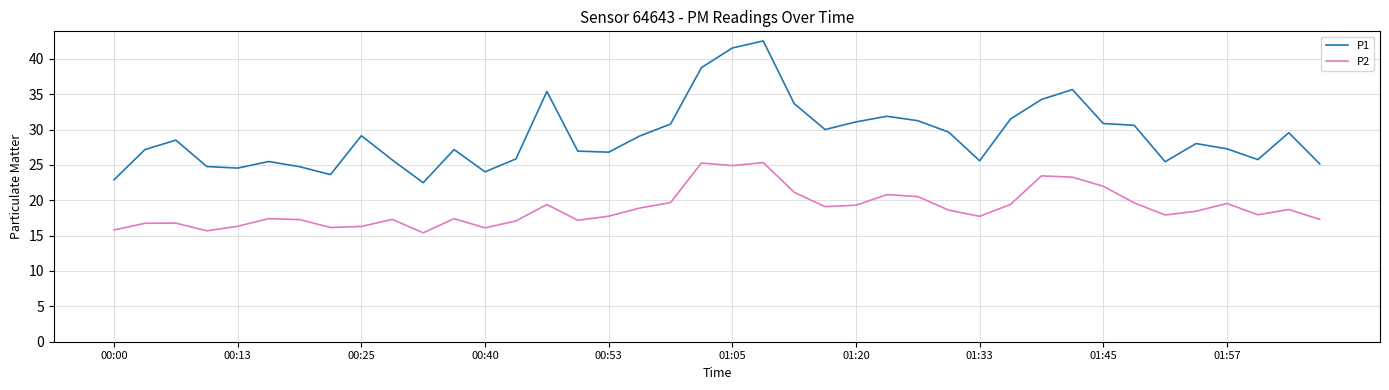

What is the smallest value displayed?

15.4